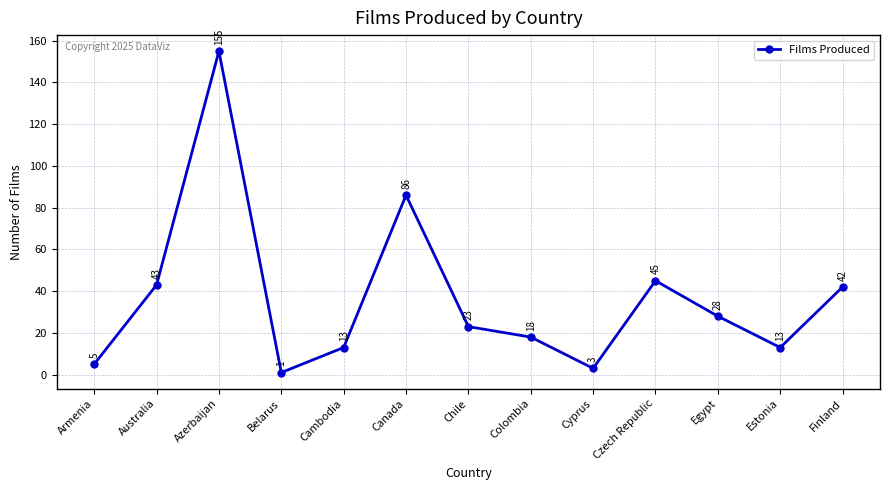

What is the change in value from Azerbaijan to Belarus?

-154